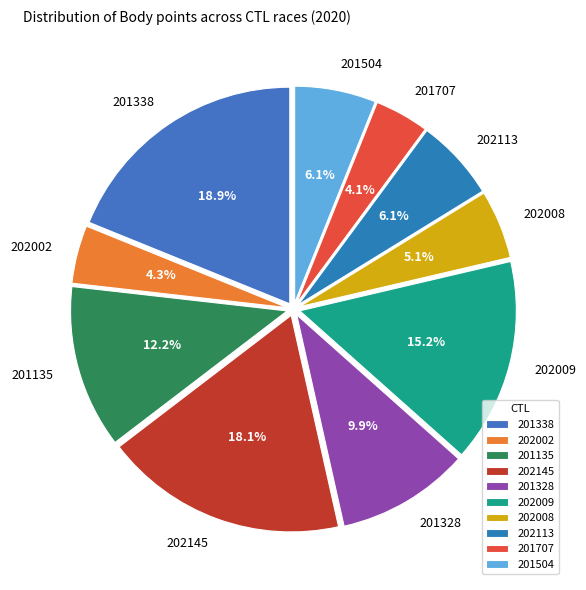

Does 202113 represent more than half of the total?

No